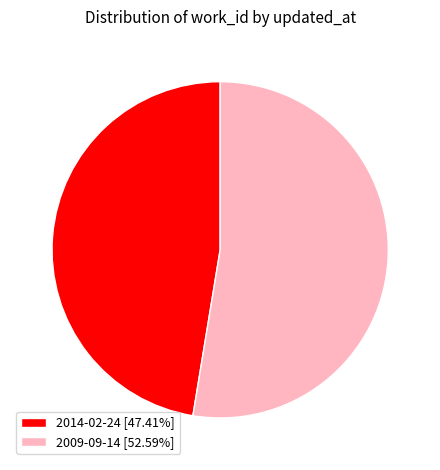

Which has a higher value, 2009-09-14 or 2014-02-24?

2009-09-14